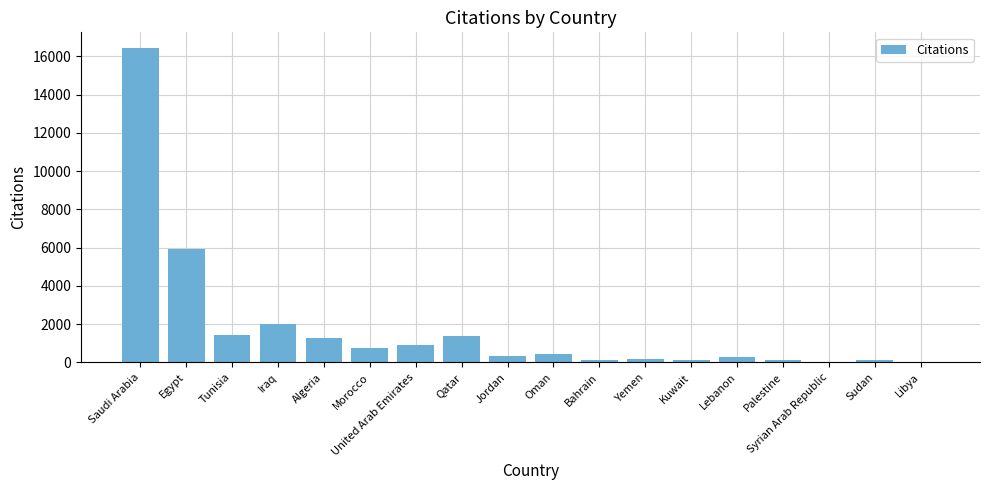

Which label corresponds to the largest value in the chart?

Saudi Arabia